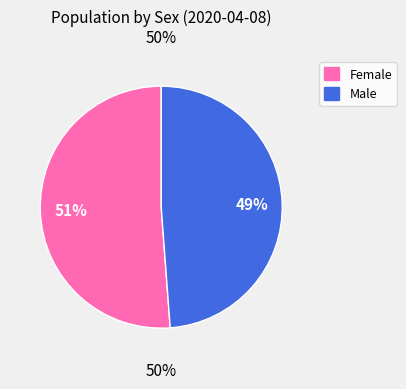

Is Male the majority of the pie?

No